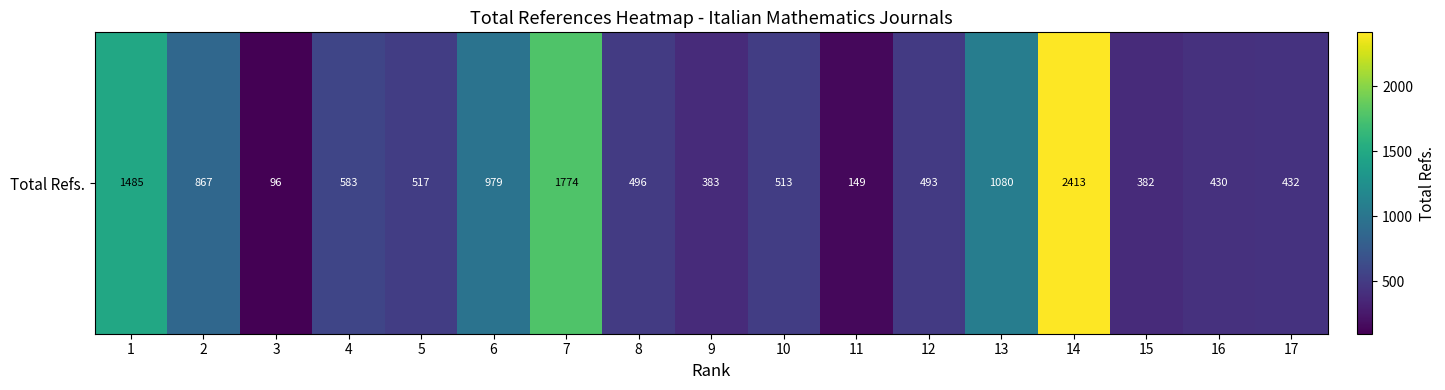

The chart shows a value of 862 at 5. True or false?

False